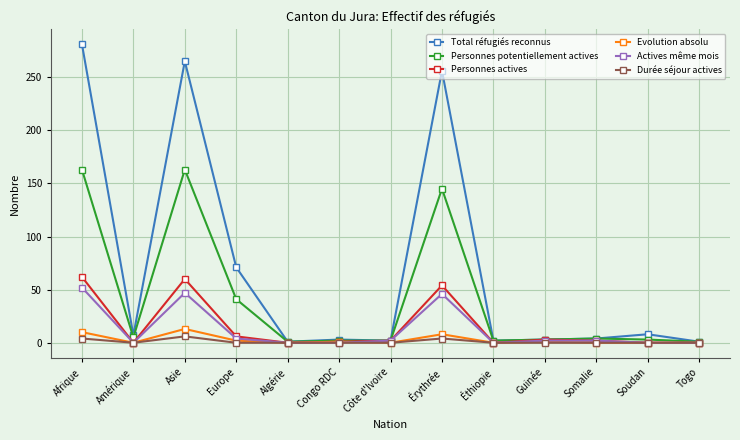

At which category does the chart reach its peak across all series?

Afrique